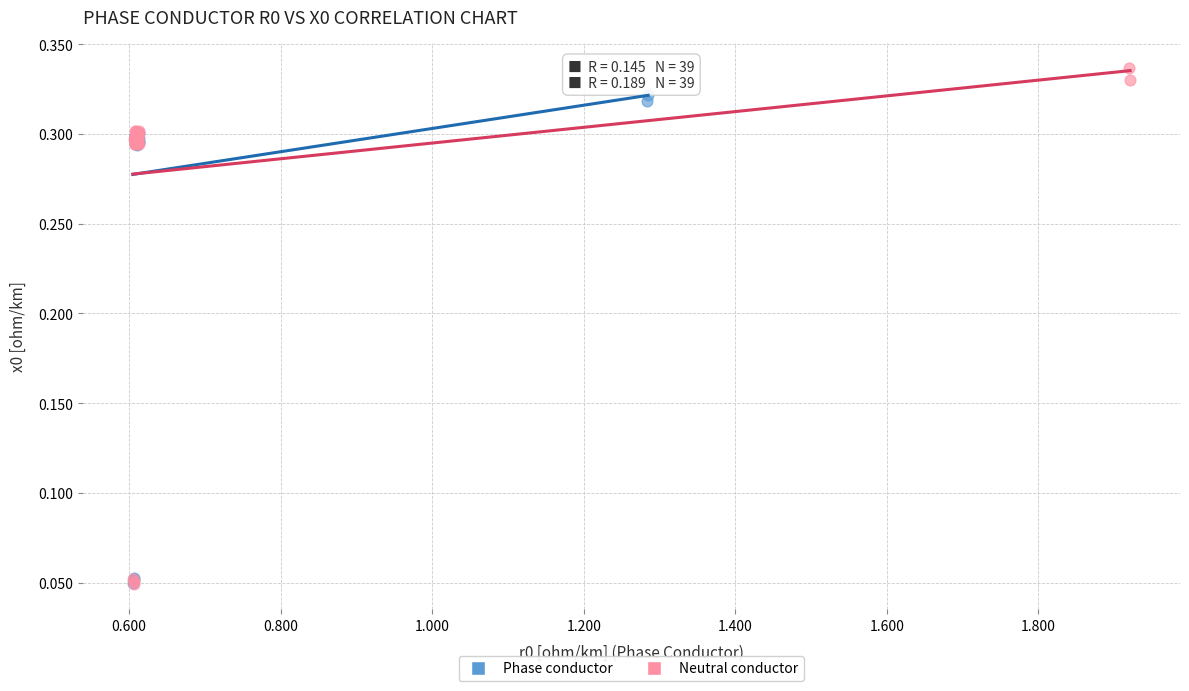

Which series has the widest spread of Y values?

Neutral conductor